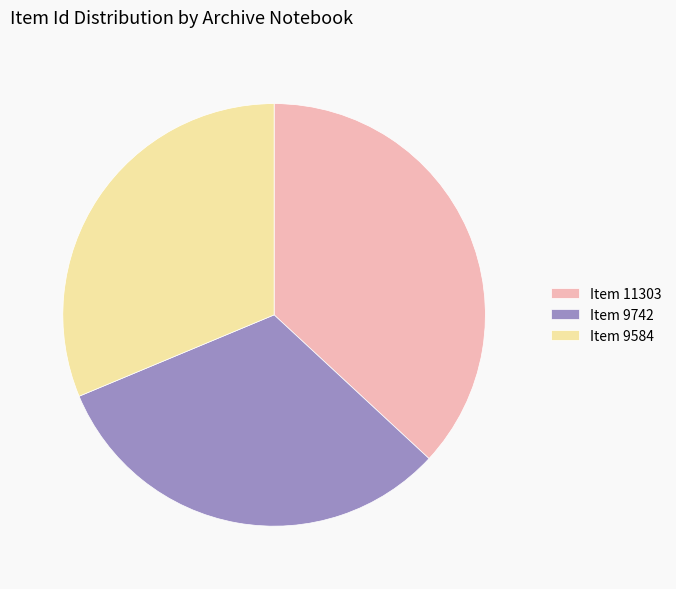

Rank the categories by value from highest to lowest.

Item 11303, Item 9742, Item 9584